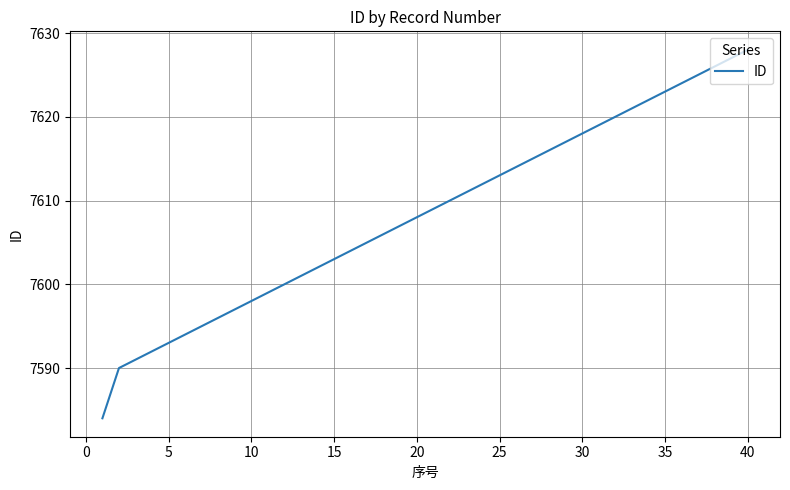

What is the minimum value shown in the chart?

7584